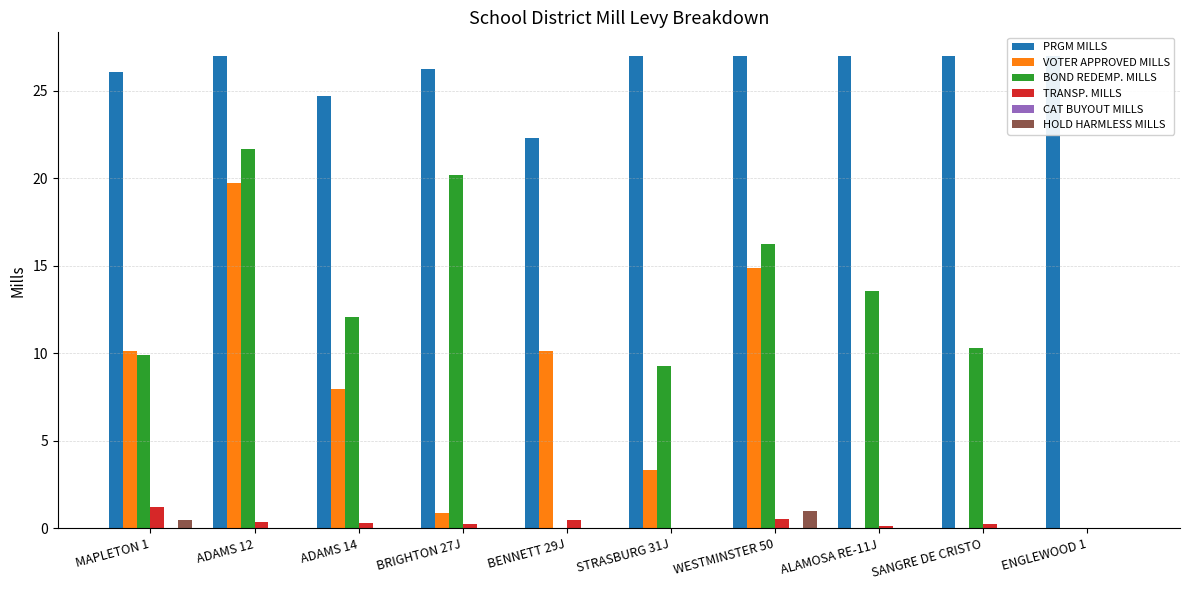

What is the maximum value shown in the chart?

27.0